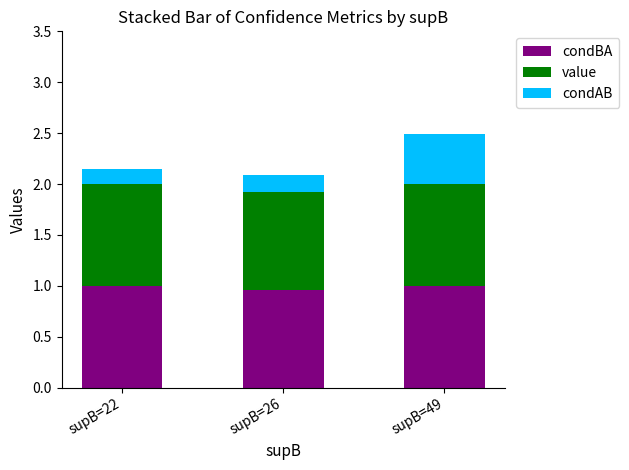

At which category is the sum across all series the highest?

supB=49